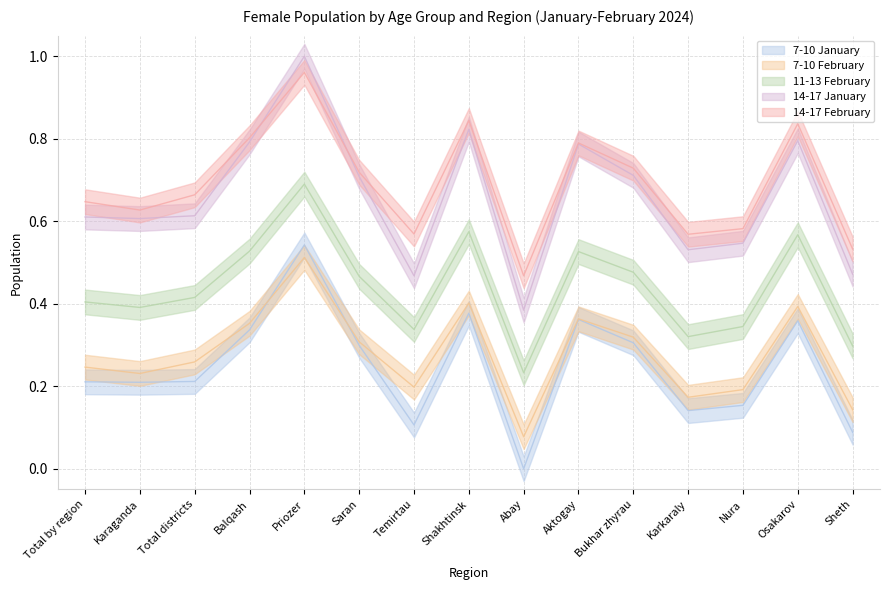

Count the 7-10 January values in the range 0 to 1.

15